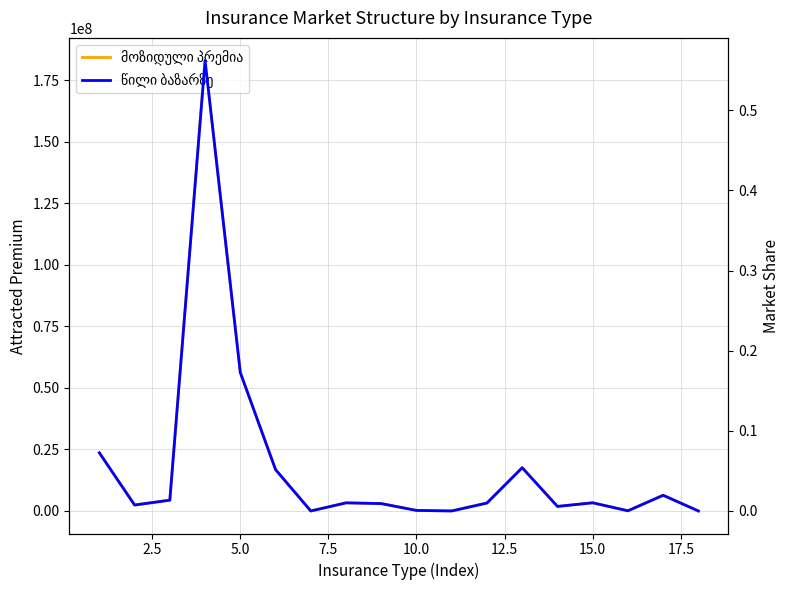

True or false: წილი ბაზარზე and მოზიდული პრემია intersect in this chart.

False